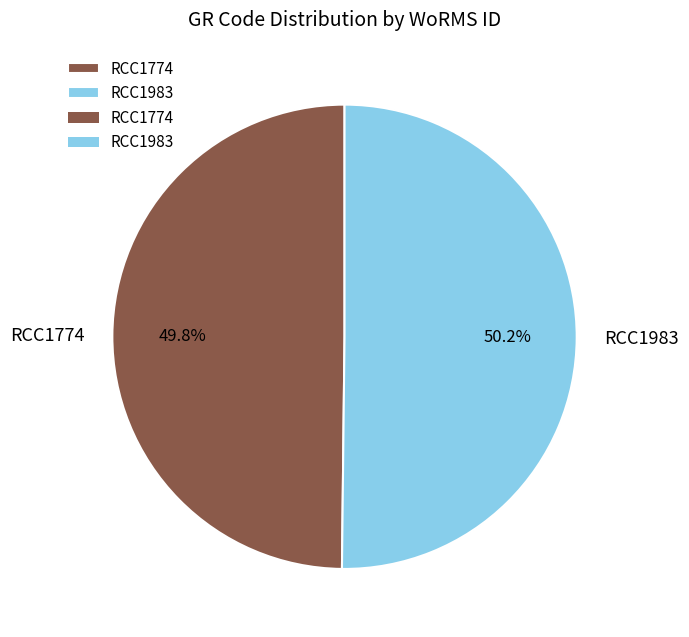

To the nearest percent, what is the combined percentage of RCC1983 and RCC1774?

100%